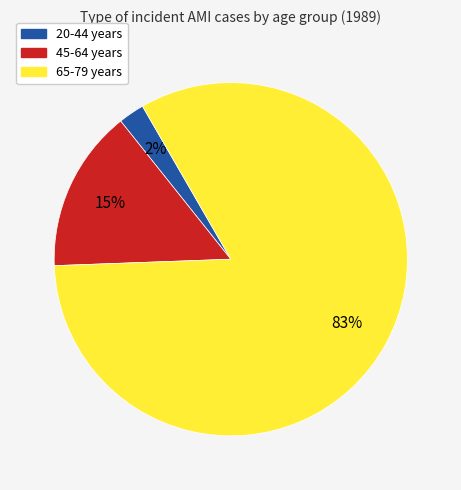

Is there a majority slice in this chart?

Yes